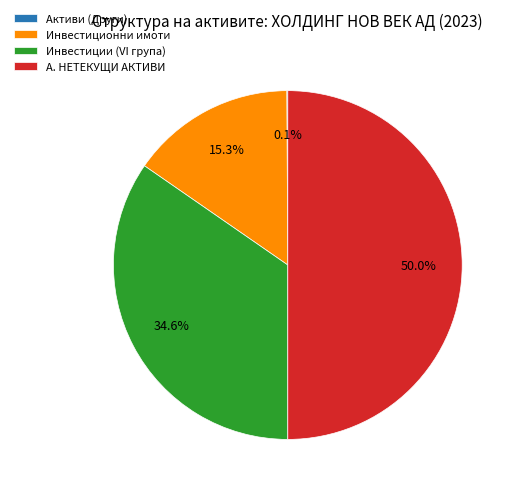

Which category has the biggest portion of the pie?

А. НЕТЕКУЩИ АКТИВИ